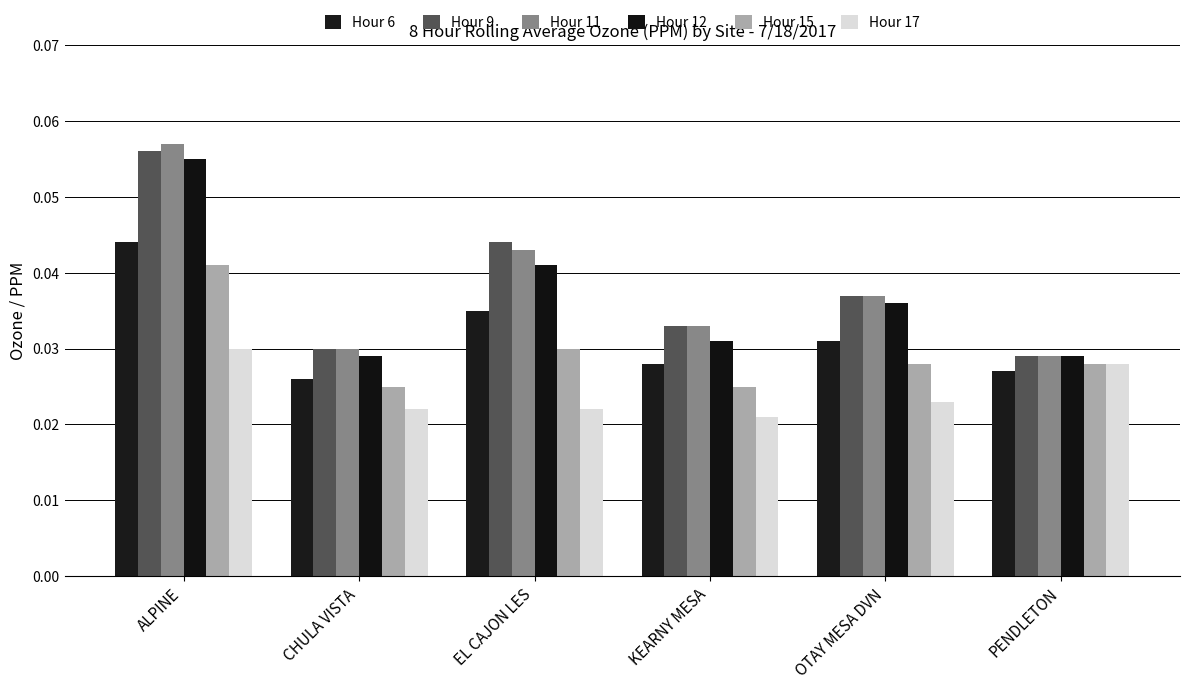

Which label corresponds to the largest value in the chart?

ALPINE